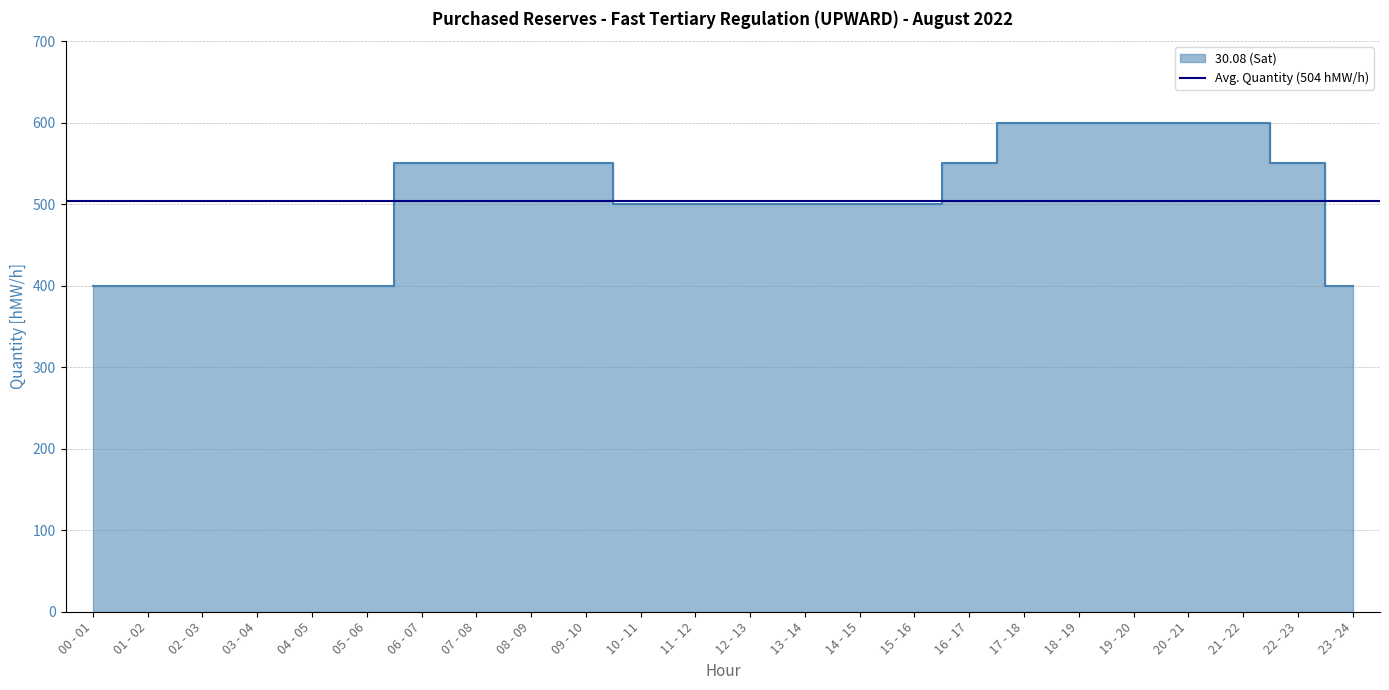

Where is the data nearest to the value 500?

10 - 11